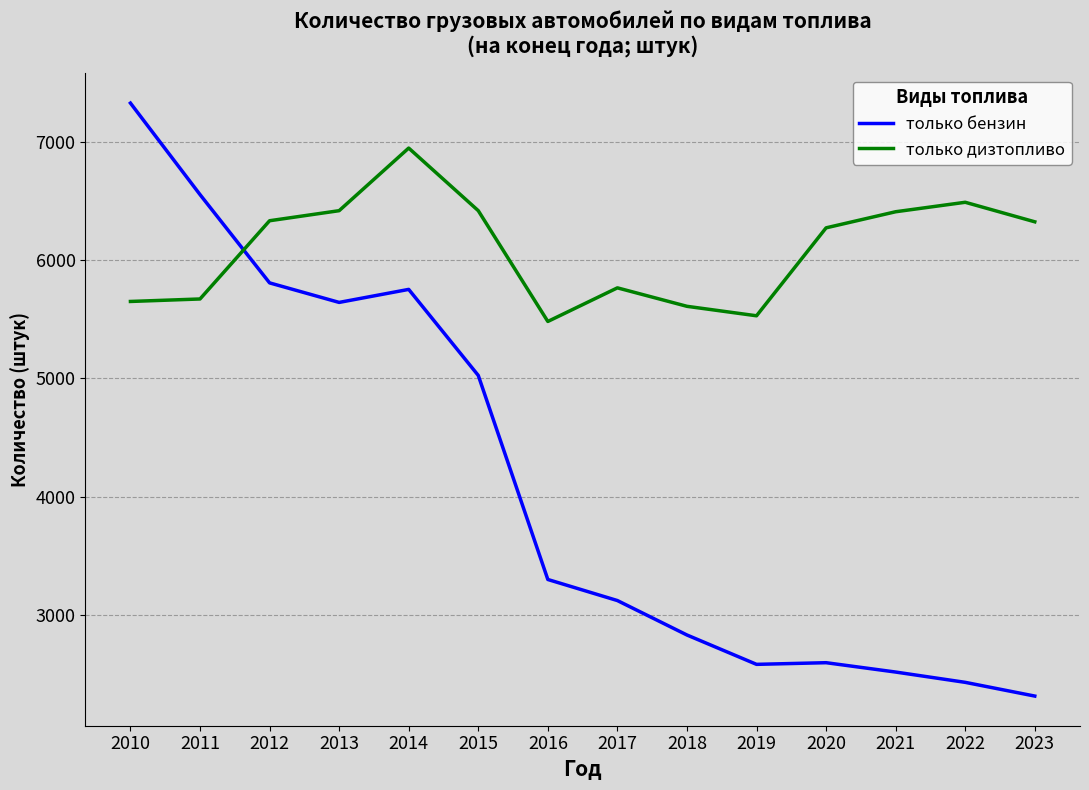

Is this an area chart (filled region under the line)?

No